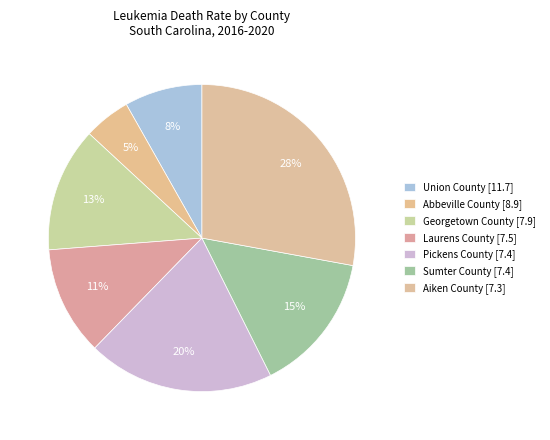

The Laurens County [7.5] slice represents 5% of the pie. True or false?

False